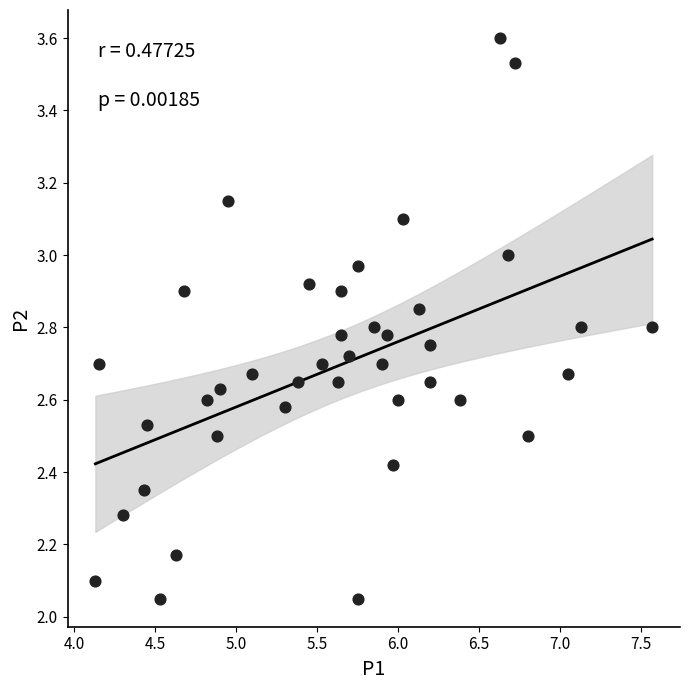

What is the range of X values (max minus min)?

3.4